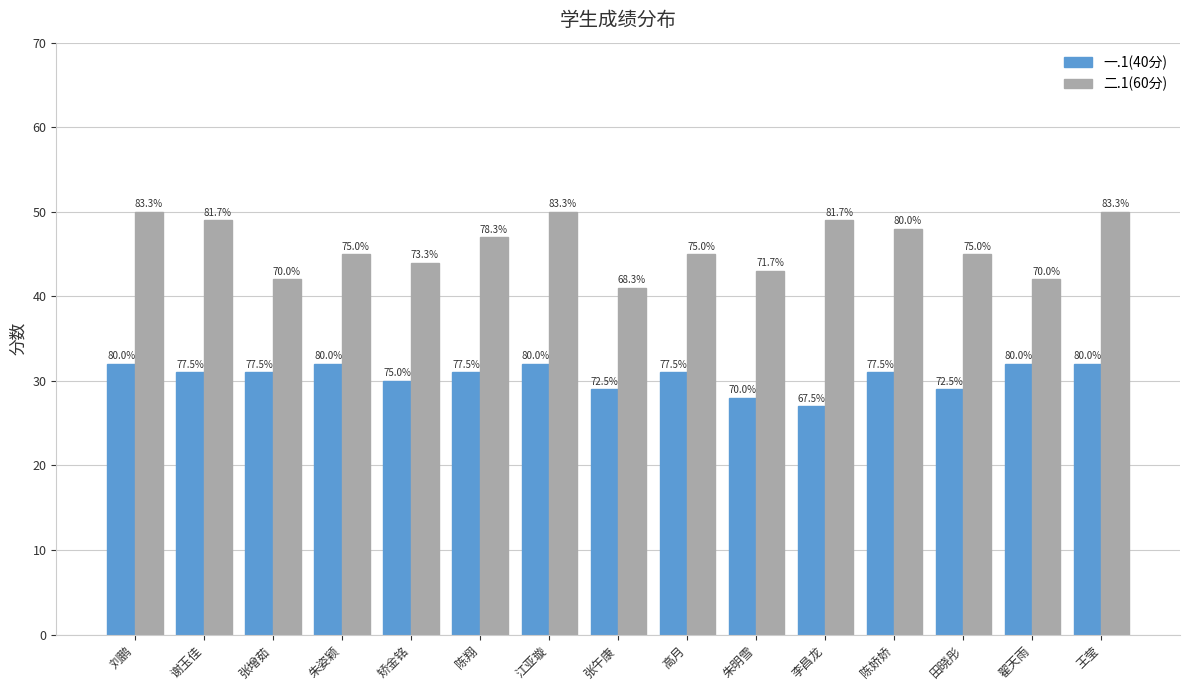

What position from the right is 高月?

7